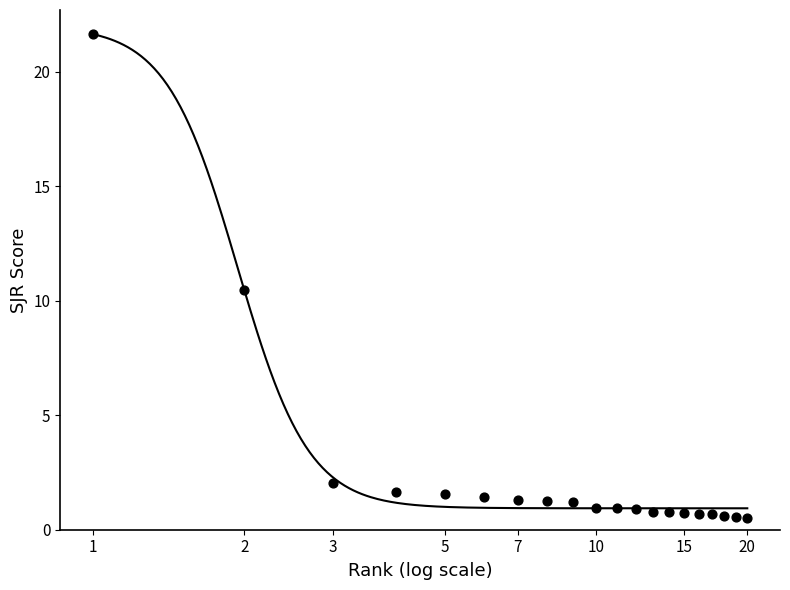

What Y value in the scatter plot is closest to 11?

10.5